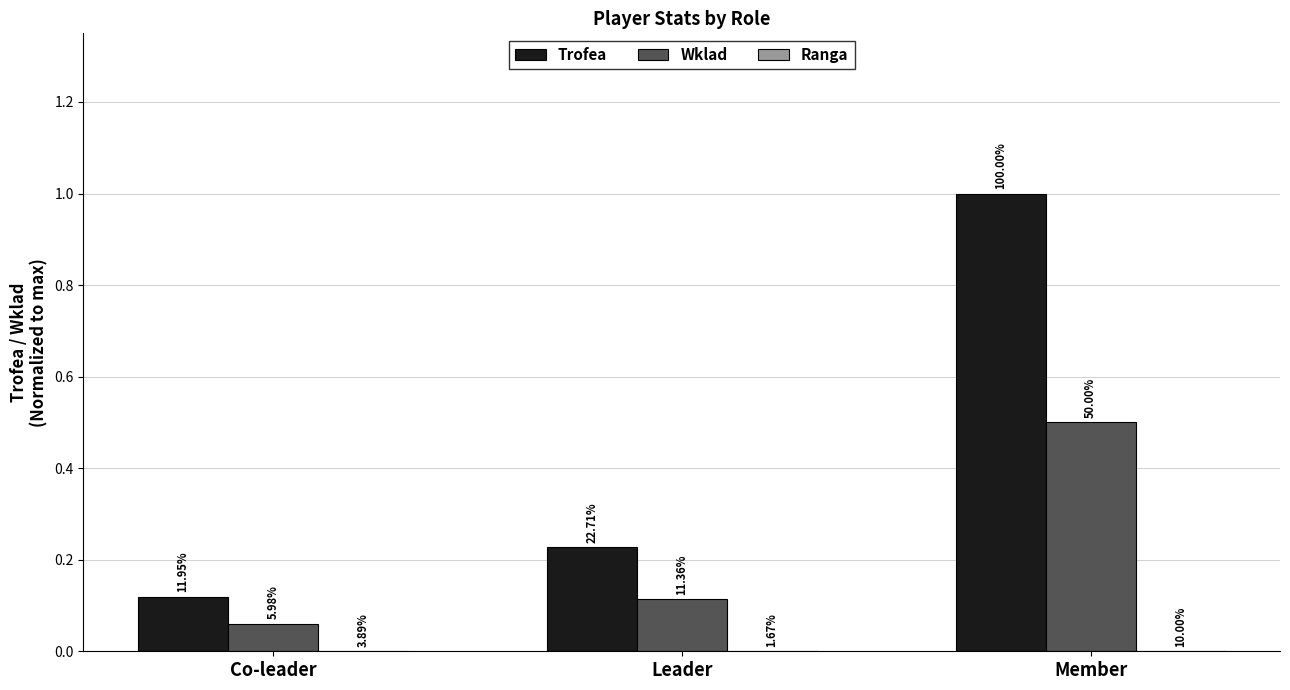

List the series in order of their peak value, lowest first.

Ranga, Wklad, Trofea